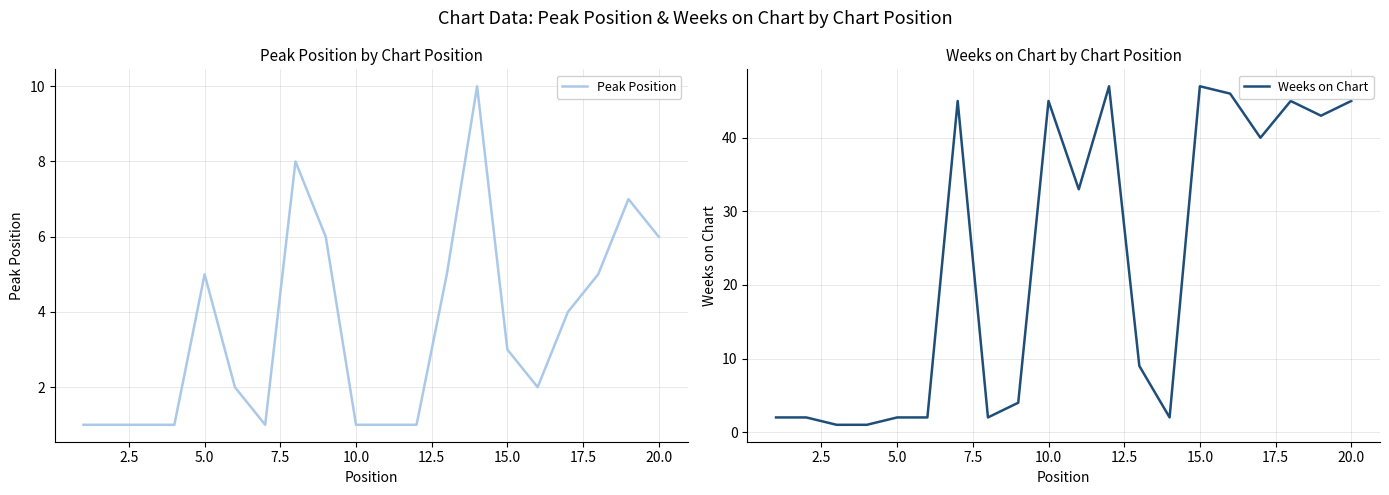

Rank the series by their maximum value, from lowest to highest.

Peak Position, Weeks on Chart